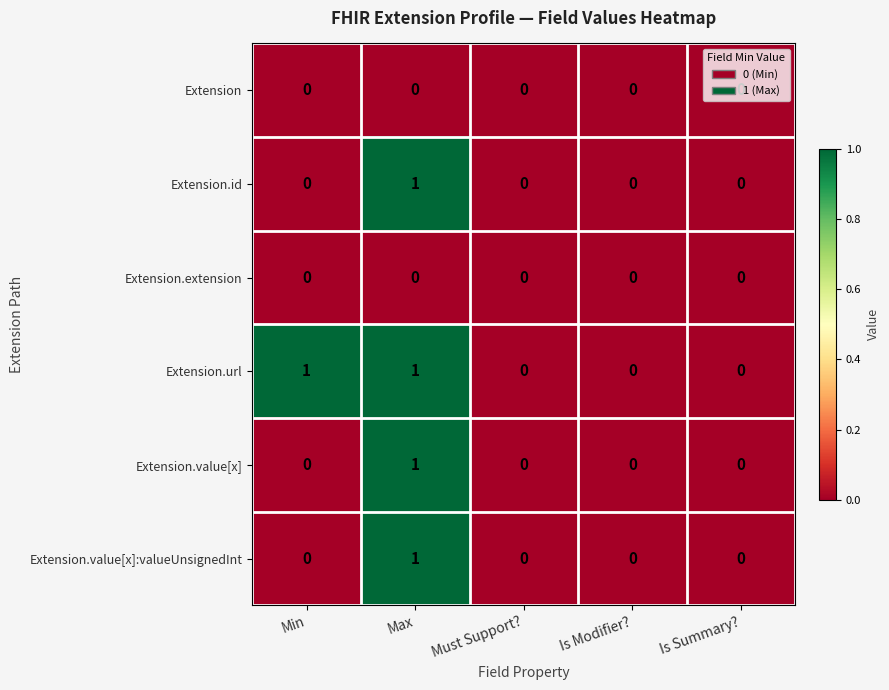

Is it true that Extension.value[x]:valueUnsignedInt equals 2 at Max?

False